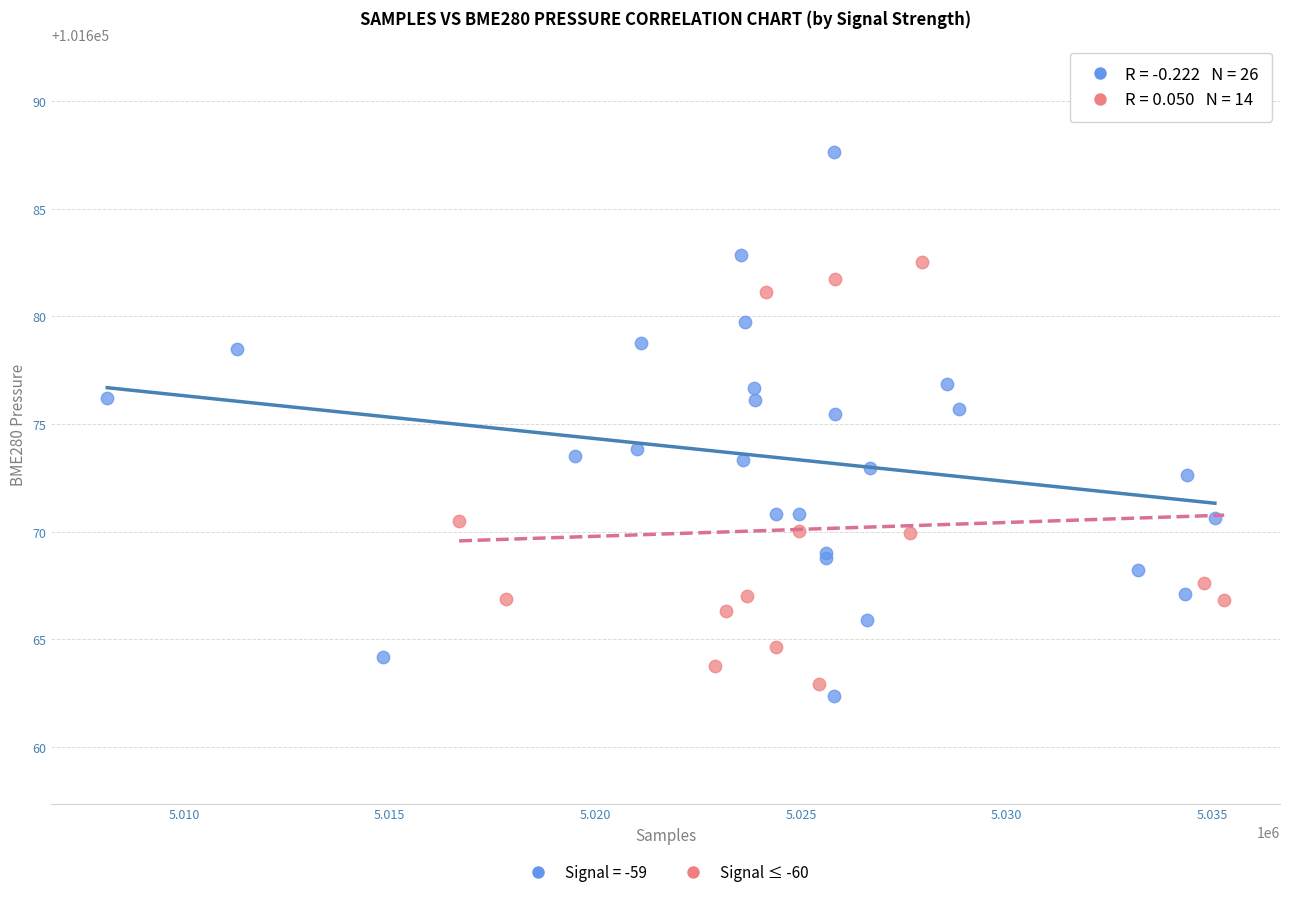

Which series contains the highest Y value?

Signal = -59